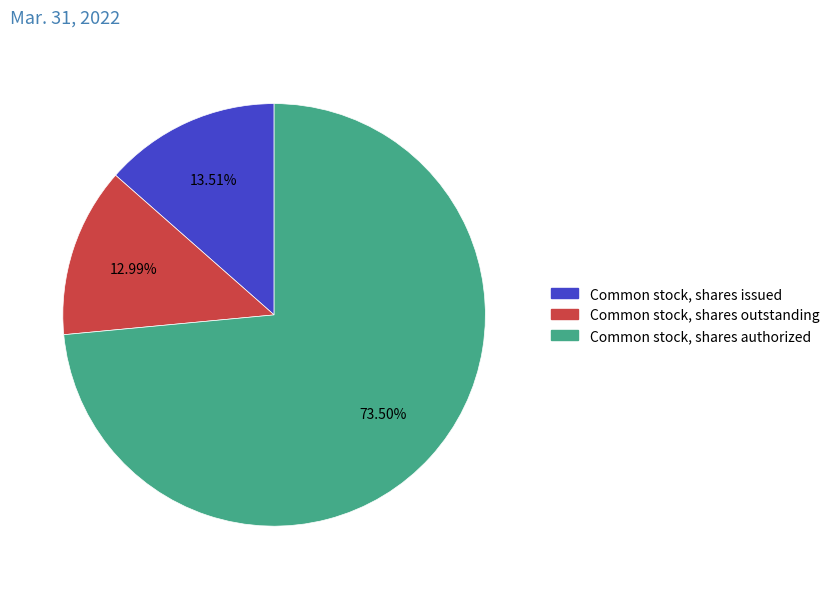

True or false: Common stock, shares outstanding accounts for 1% of the total.

False